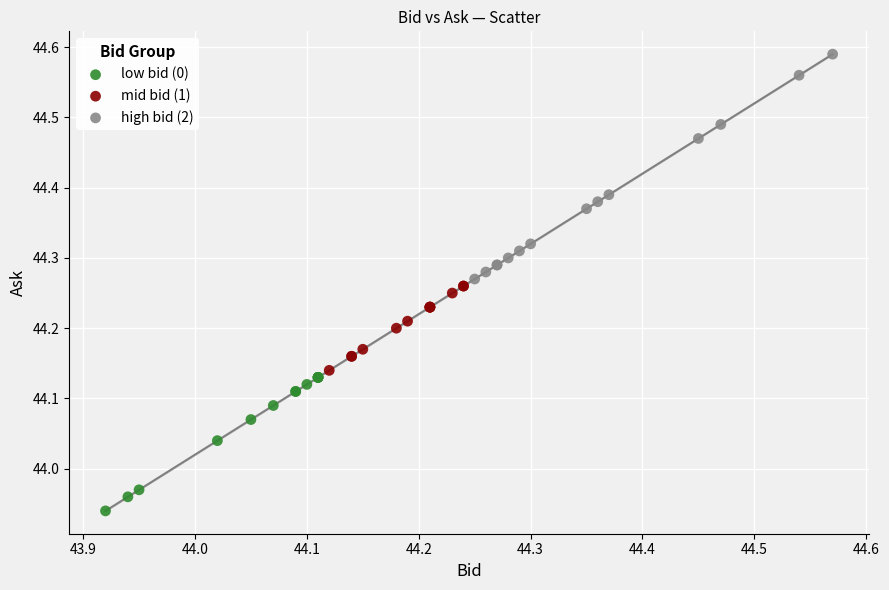

What are all the series names shown in the legend?

low bid (0), mid bid (1), high bid (2)